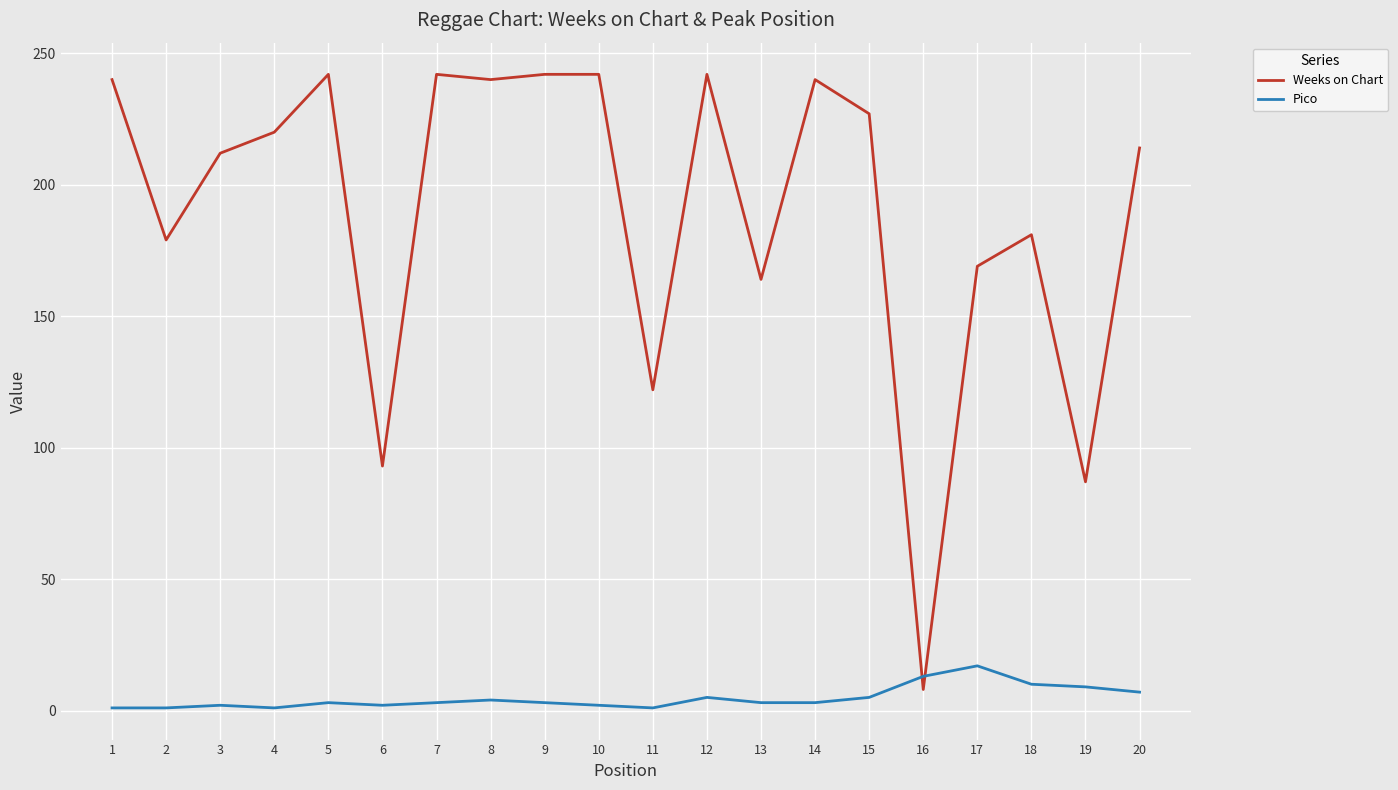

What is the total value across all series at 12?

247